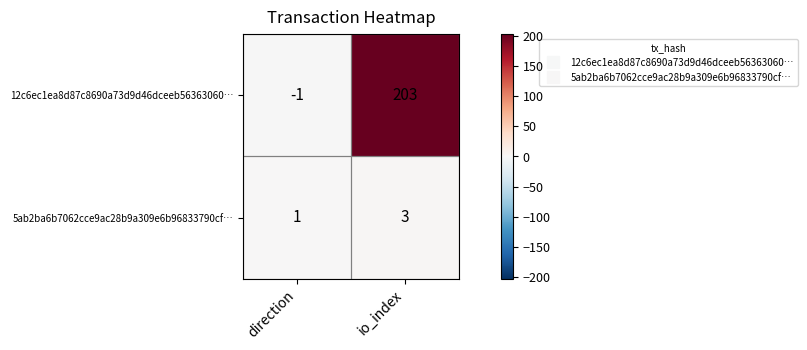

What is the spread (max minus min) of values at io_index?

200